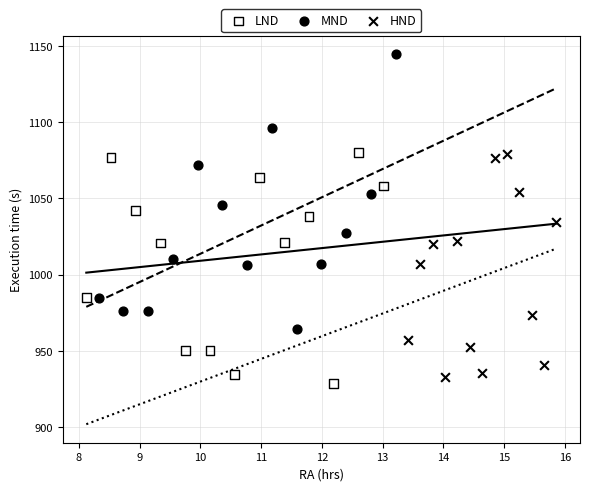

Which series has the widest spread of Y values?

MND